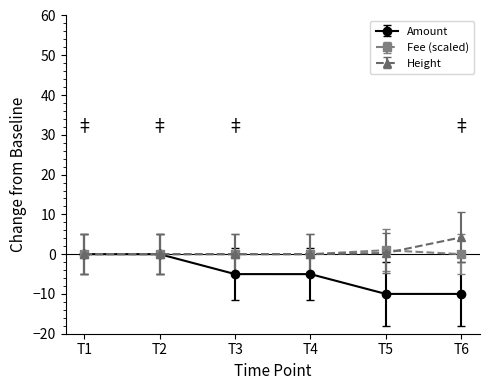

At which label does Height reach its peak?

T6